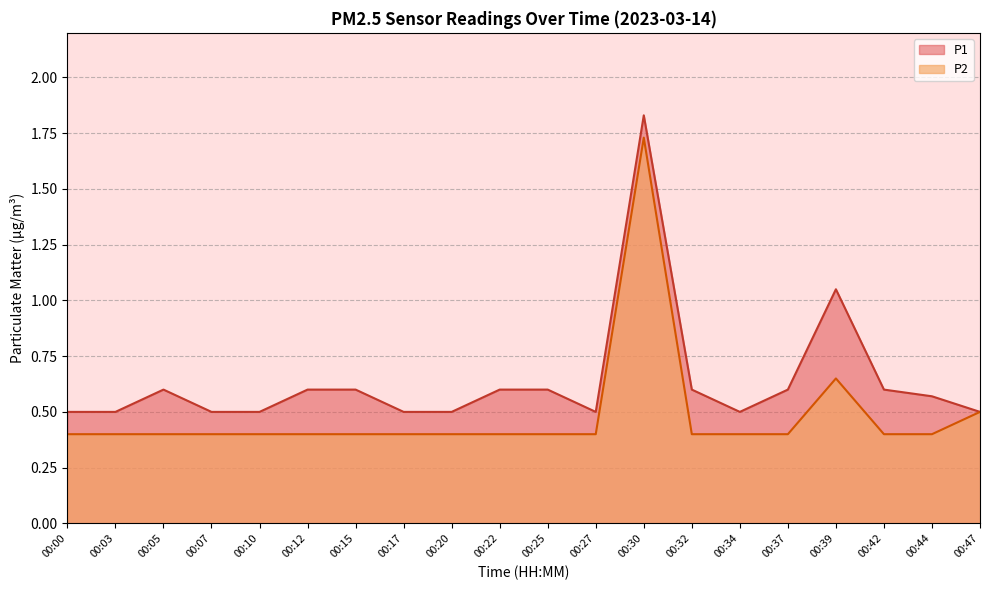

Is the value of P2 at 00:12 greater than the value of P1 at 00:22?

No